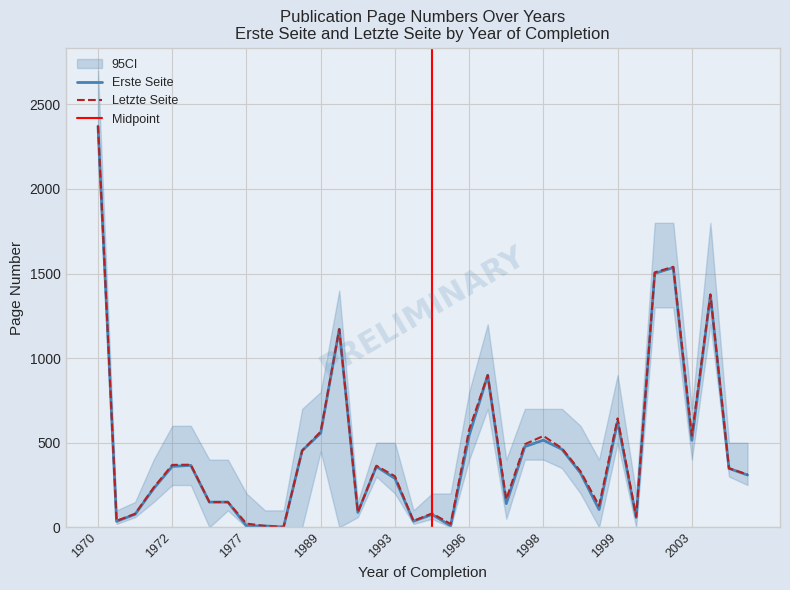

In Letzte Seite, how many points are lower than both neighbors (excluding endpoints)?

9